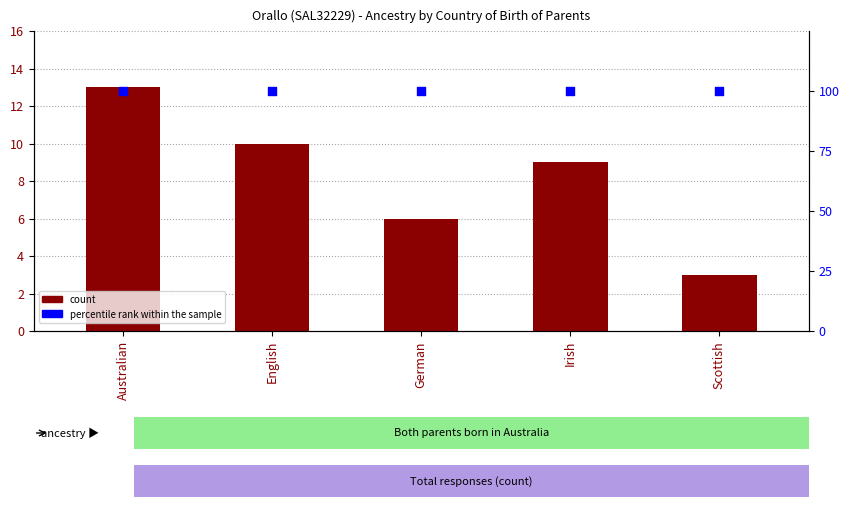

Which series has the largest Y range (max minus min)?

count